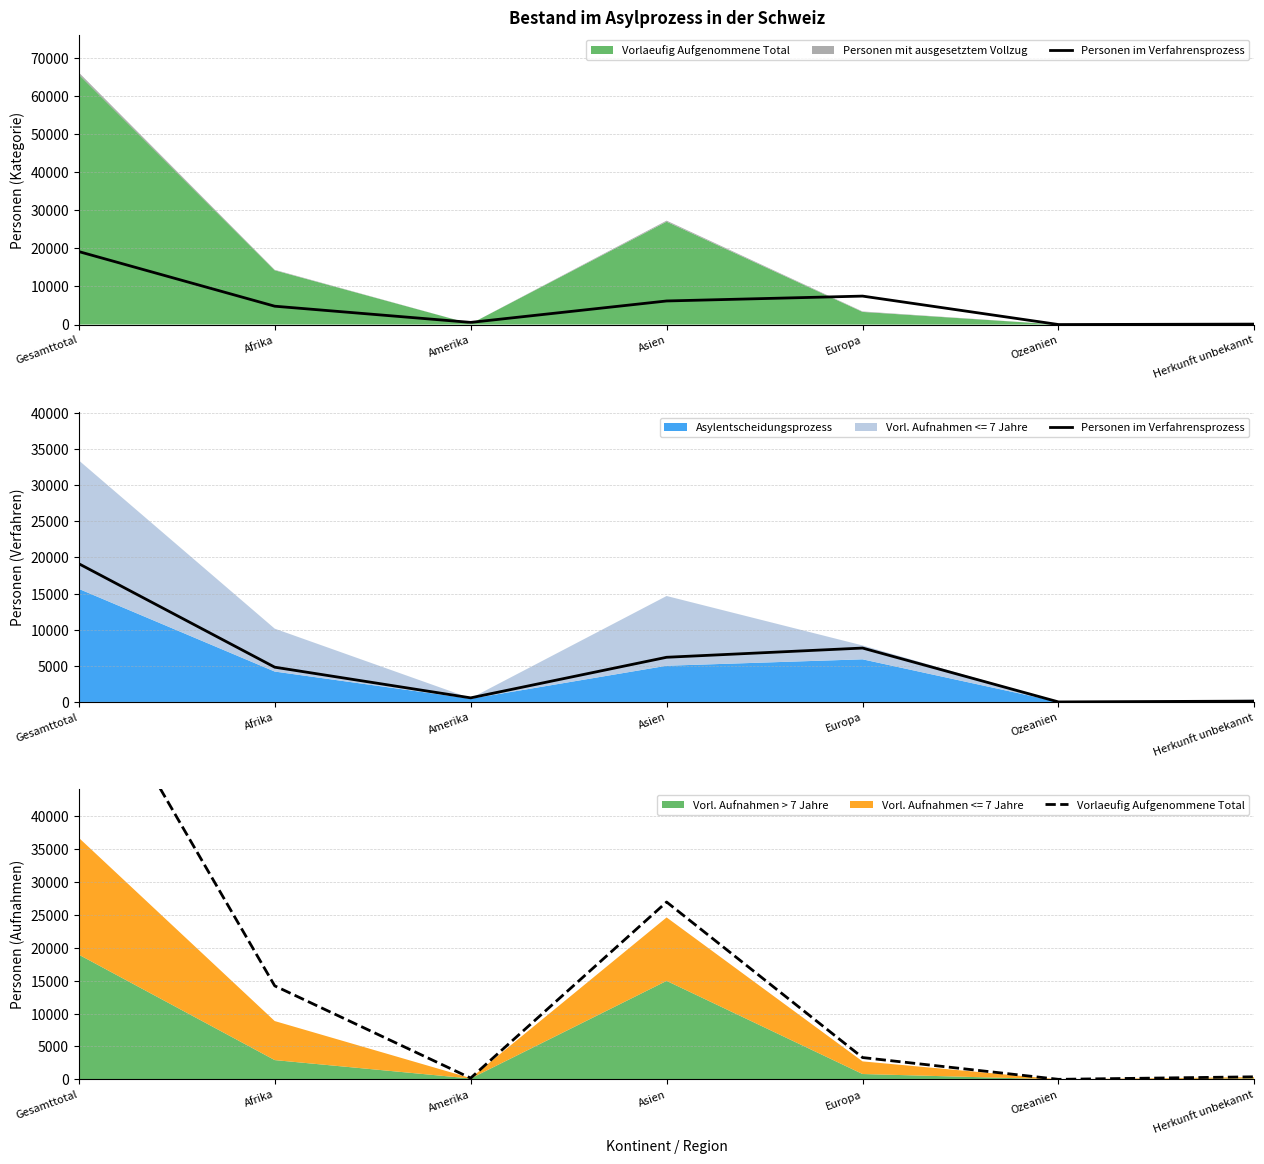

How many values in the Vorlaeufig Aufgenommene Total series are below 3314?

3